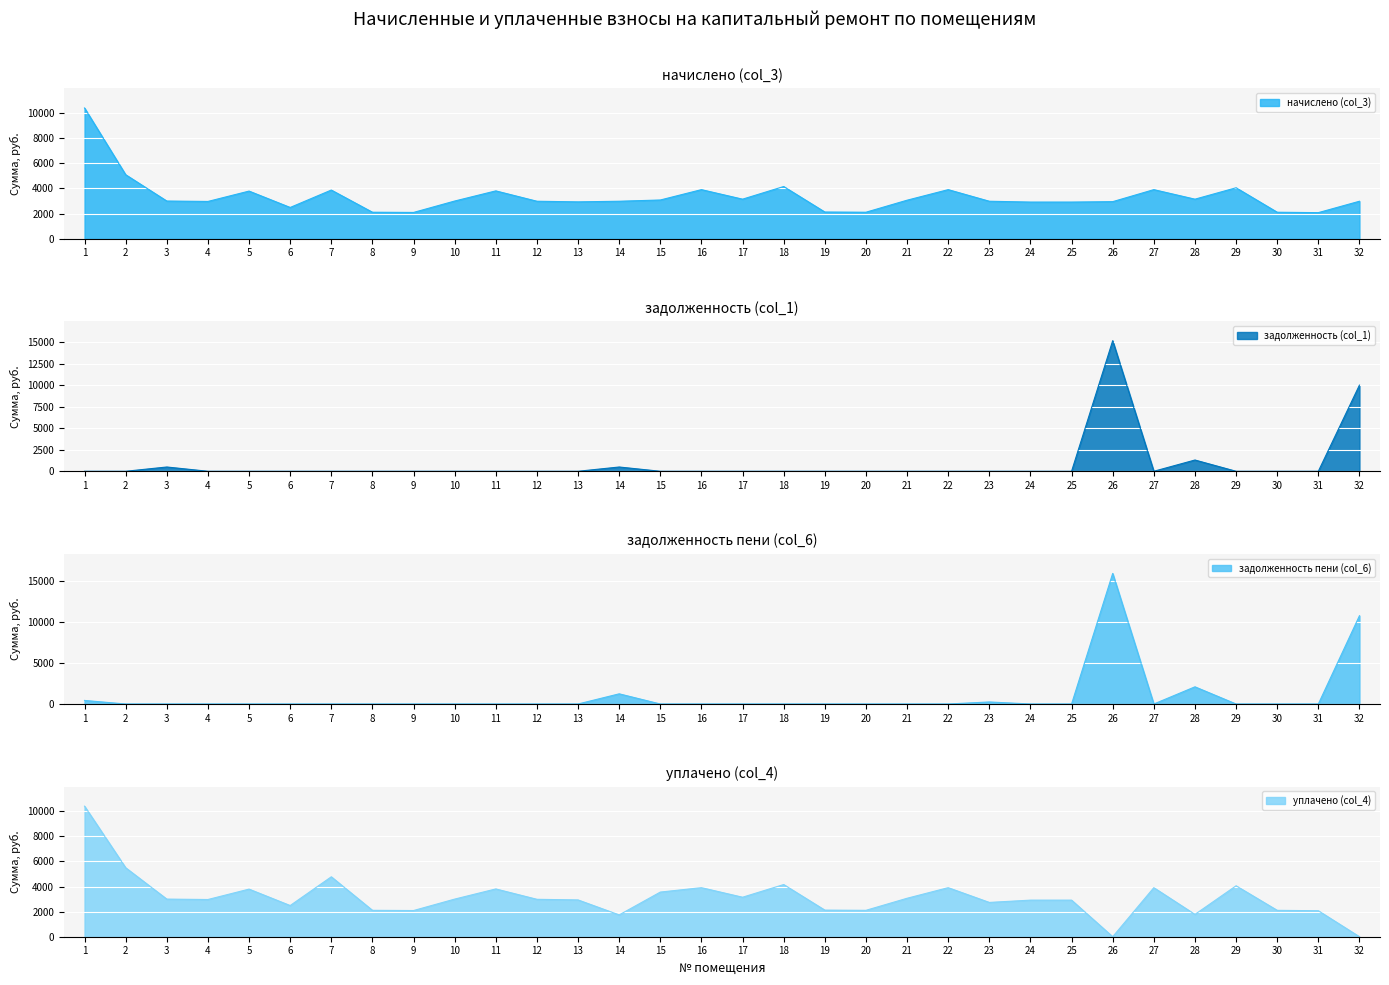

Reading left to right, extract all data points from this chart.

начислено (col_3): 10432.8	5100.5	2997.4	2964.2	3792.2	2484.0	3875.0	2103.1	2086.6	2997.4	3808.8	2980.8	2931.1	2980.8	3080.2	3908.2	3146.4	4156.6	2119.7	2103.1	3063.6	3908.2	2980.8	2914.6	2914.6	2947.7	3908.2	3146.4	4057.2	2103.0	2070.0	2980.8
задолженность (col_1): 0.0	0.0	497.3	0.0	0.0	0.0	0.0	0.0	0.0	0.0	0.0	0.0	0.0	496.8	0.0	0.0	0.0	0.0	0.0	0.0	0.0	0.0	0.0	0.0	0.0	15206.5	0.0	1311.0	0.0	0.0	0.0	10033.0
задолженность пени (col_6): 434.7	0.0	0.0	0.0	0.0	0.0	0.0	0.0	0.0	0.0	0.0	0.0	0.0	1242.0	0.0	0.0	0.0	0.0	0.0	0.0	0.0	0.0	248.4	0.0	0.0	15943.5	0.0	2097.6	0.0	0.0	0.0	10778.2
уплачено (col_4): 10400.3	5494.7	2997.4	2964.2	3792.2	2484.0	4773.6	2103.1	2086.6	2997.4	3806.8	2980.8	2931.1	1738.8	3556.3	3908.2	3146.4	4156.6	2119.7	2103.1	3063.6	3908.2	2732.4	2914.6	2914.6	0.0	3908.2	1778.4	4057.2	2103.0	2070.5	0.0